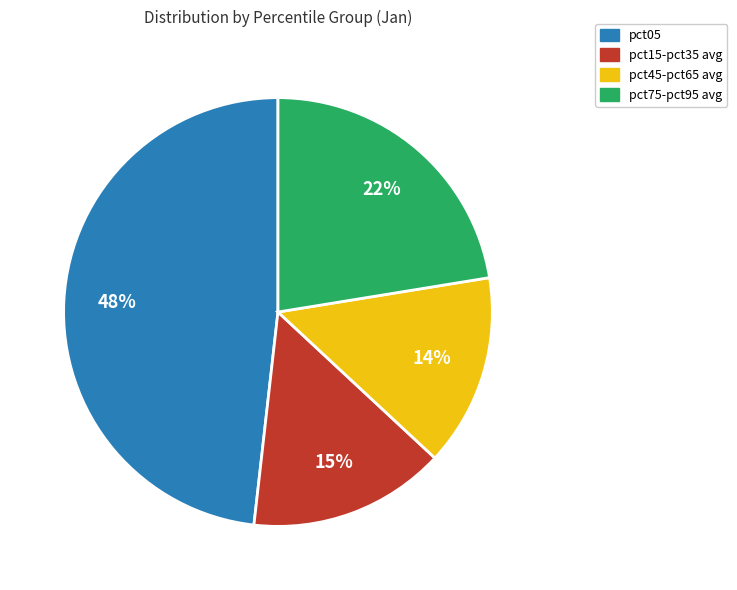

Is there a majority slice in this chart?

No